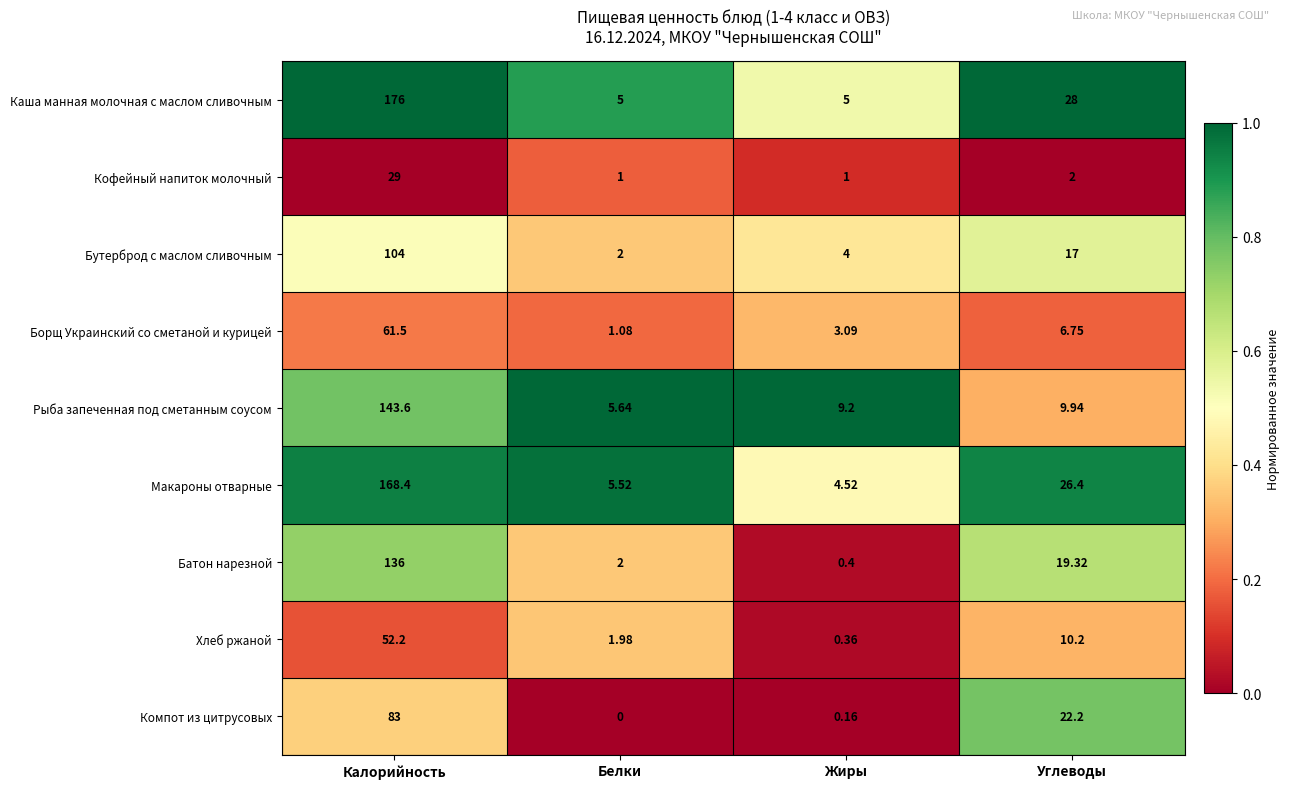

Rank the series by their maximum value, from lowest to highest.

Кофейный напиток молочный, Хлеб ржаной, Борщ Украинский со сметаной и курицей, Компот из цитрусовых, Бутерброд с маслом сливочным, Батон нарезной, Рыба запеченная под сметанным соусом, Макароны отварные, Каша манная молочная с маслом сливочным